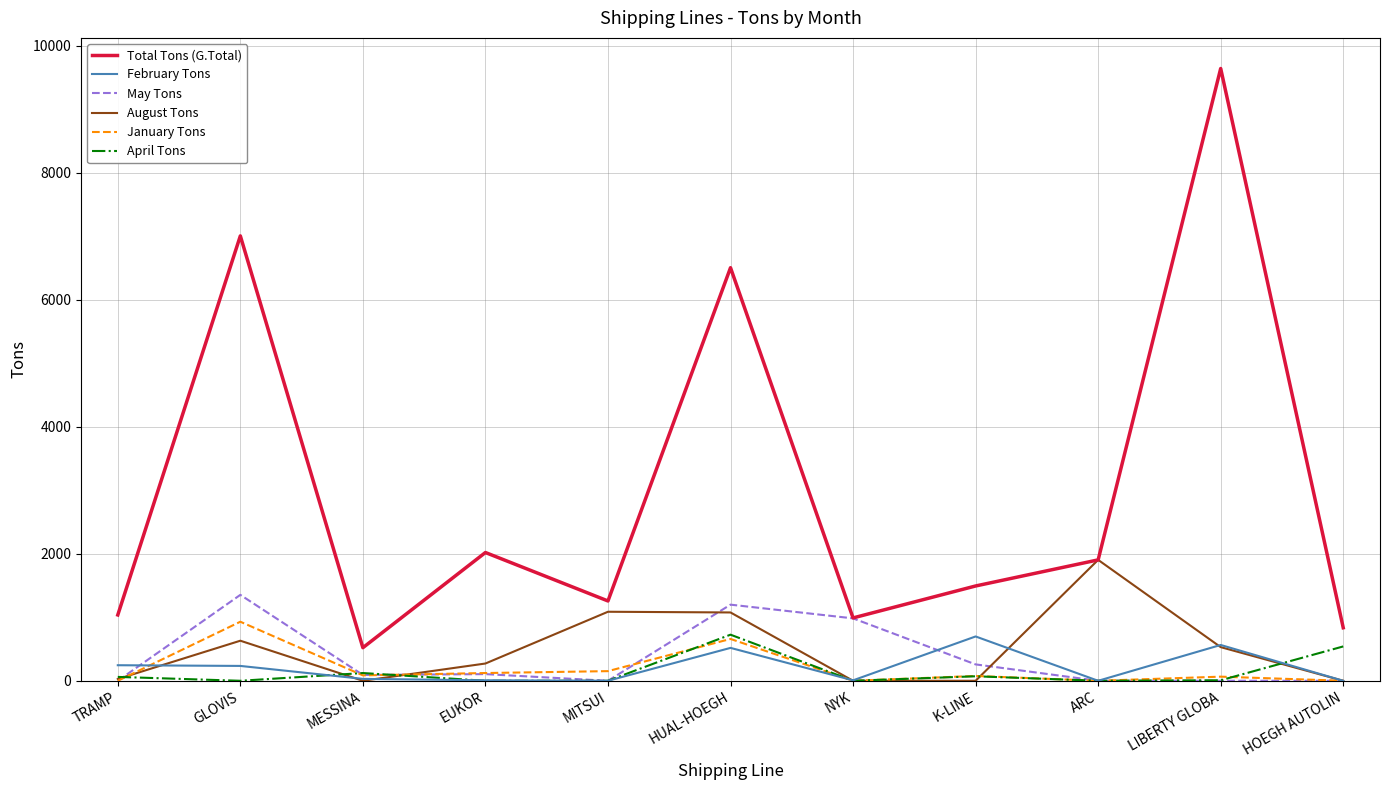

True or false: Total Tons (G.Total) and January Tons cross at least once.

False